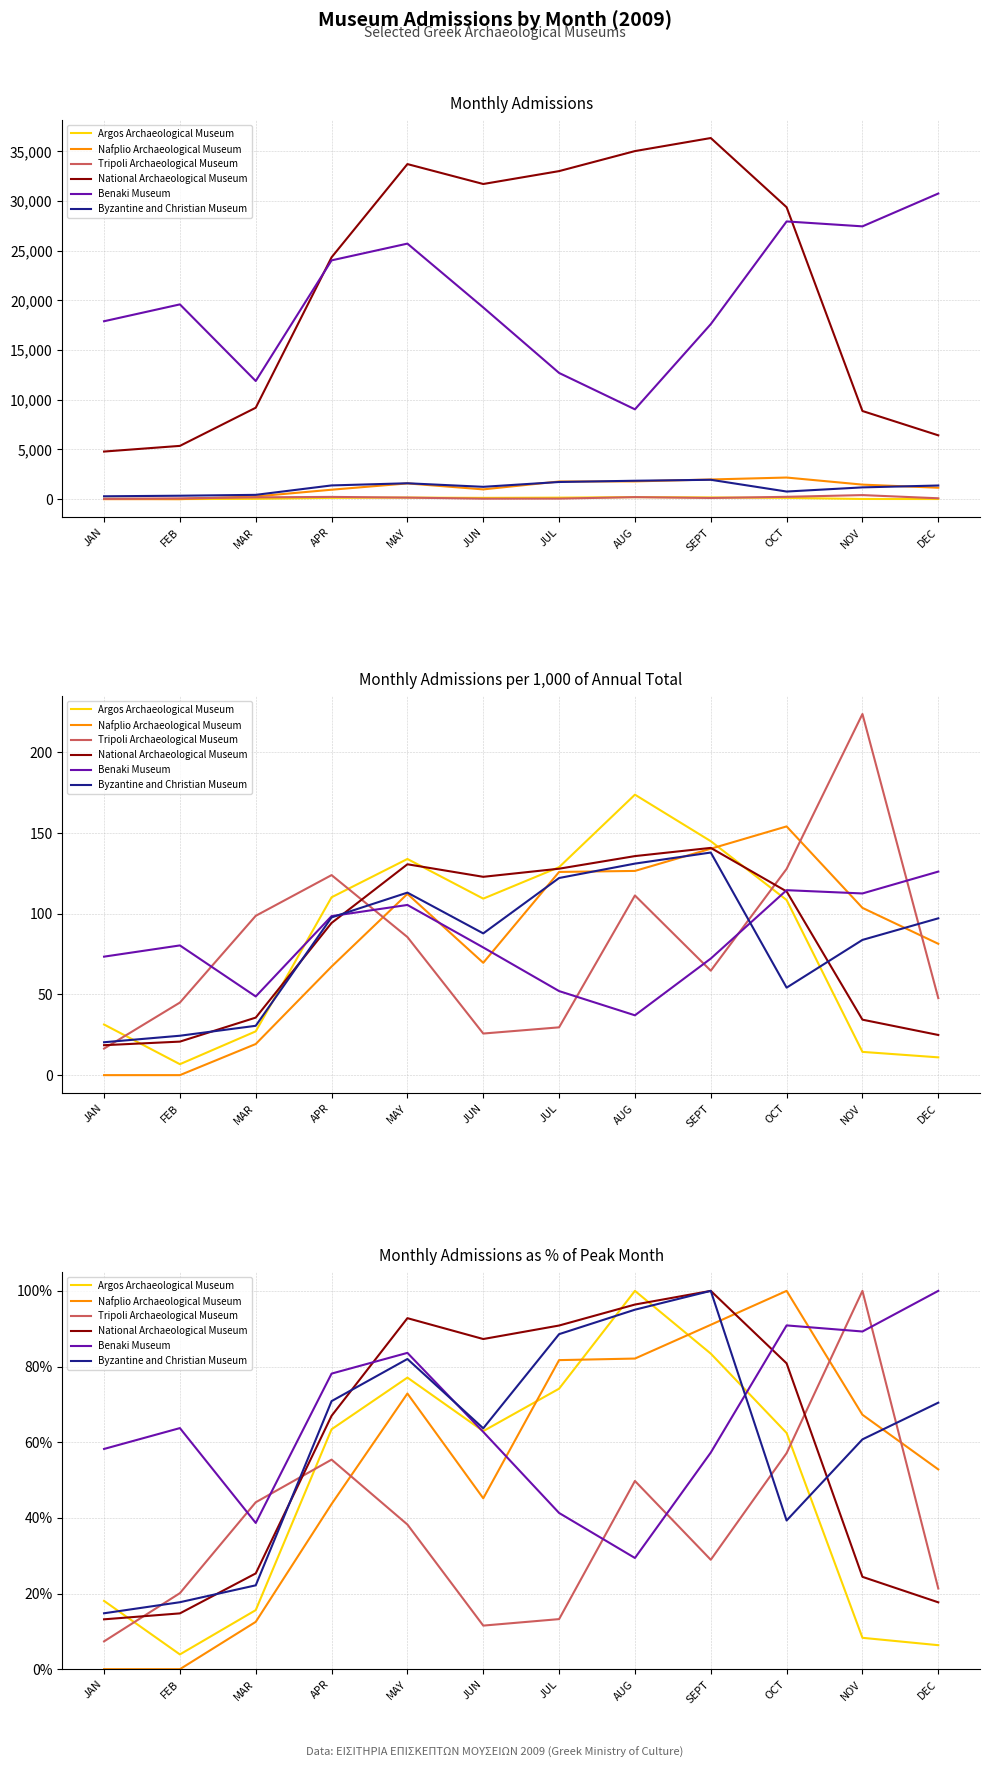

How many data points does each series have?

12